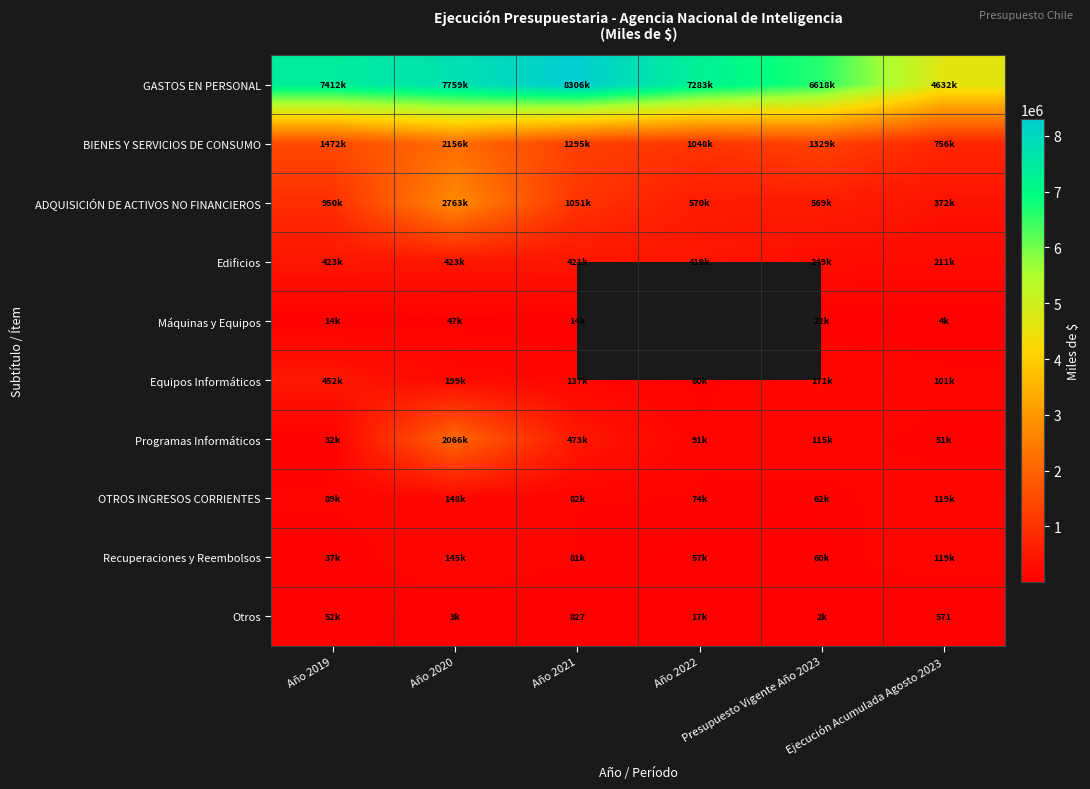

How many data points in Recuperaciones y Reembolsos are above 80759?

2